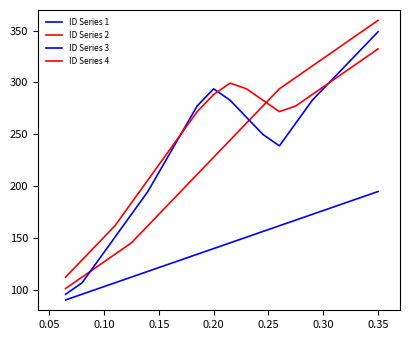

How many lines are shown in the chart?

4